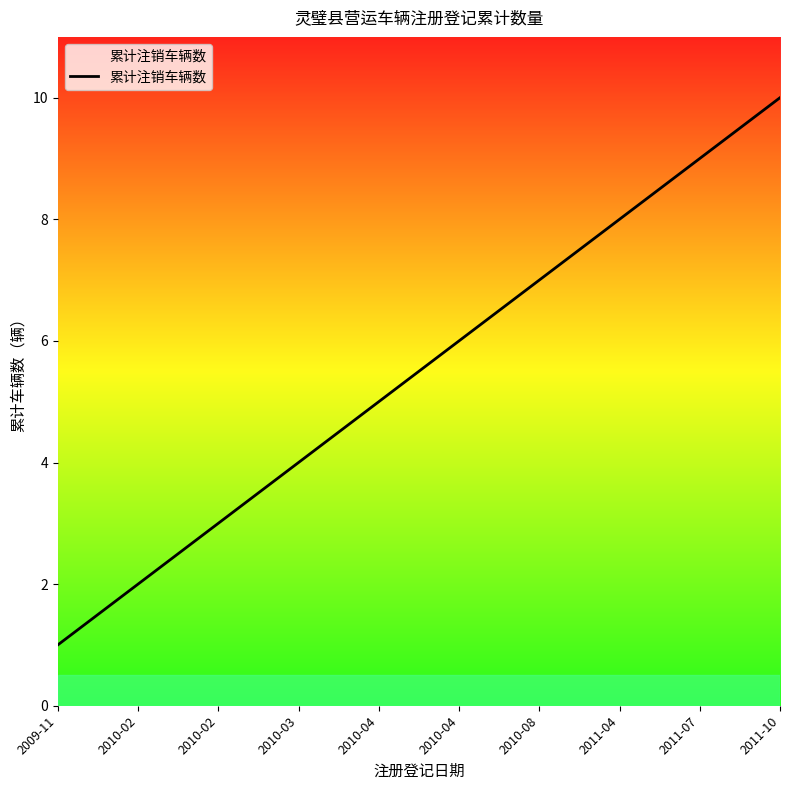

How many lines are shown in the chart?

1